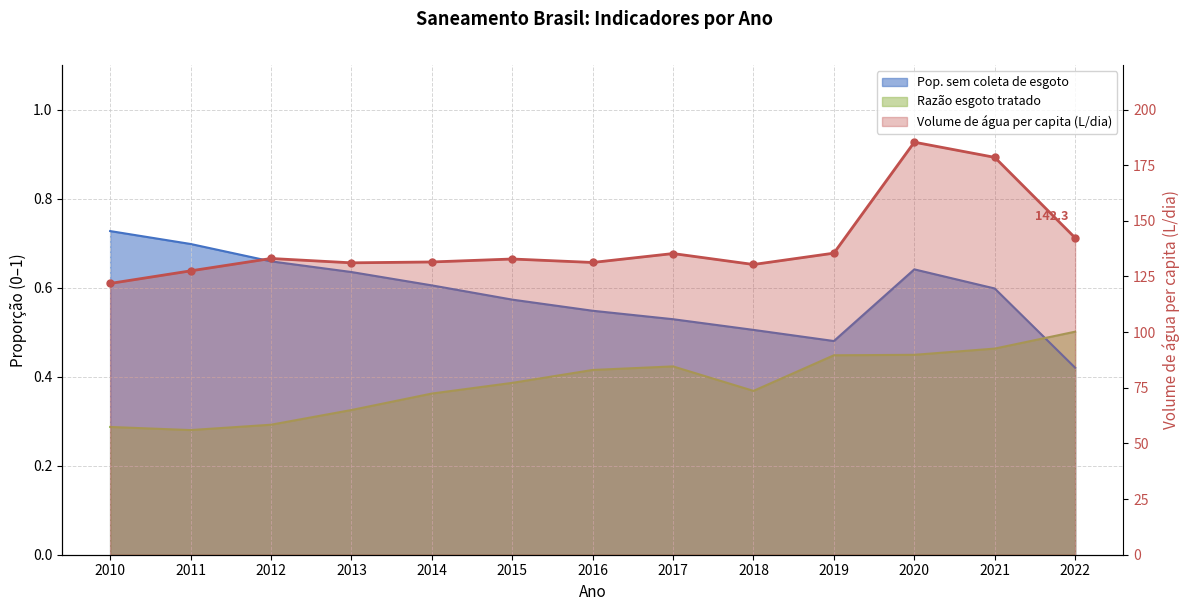

What is the difference between the second highest and second lowest values in the Pop. sem coleta de esgoto series?

0.2